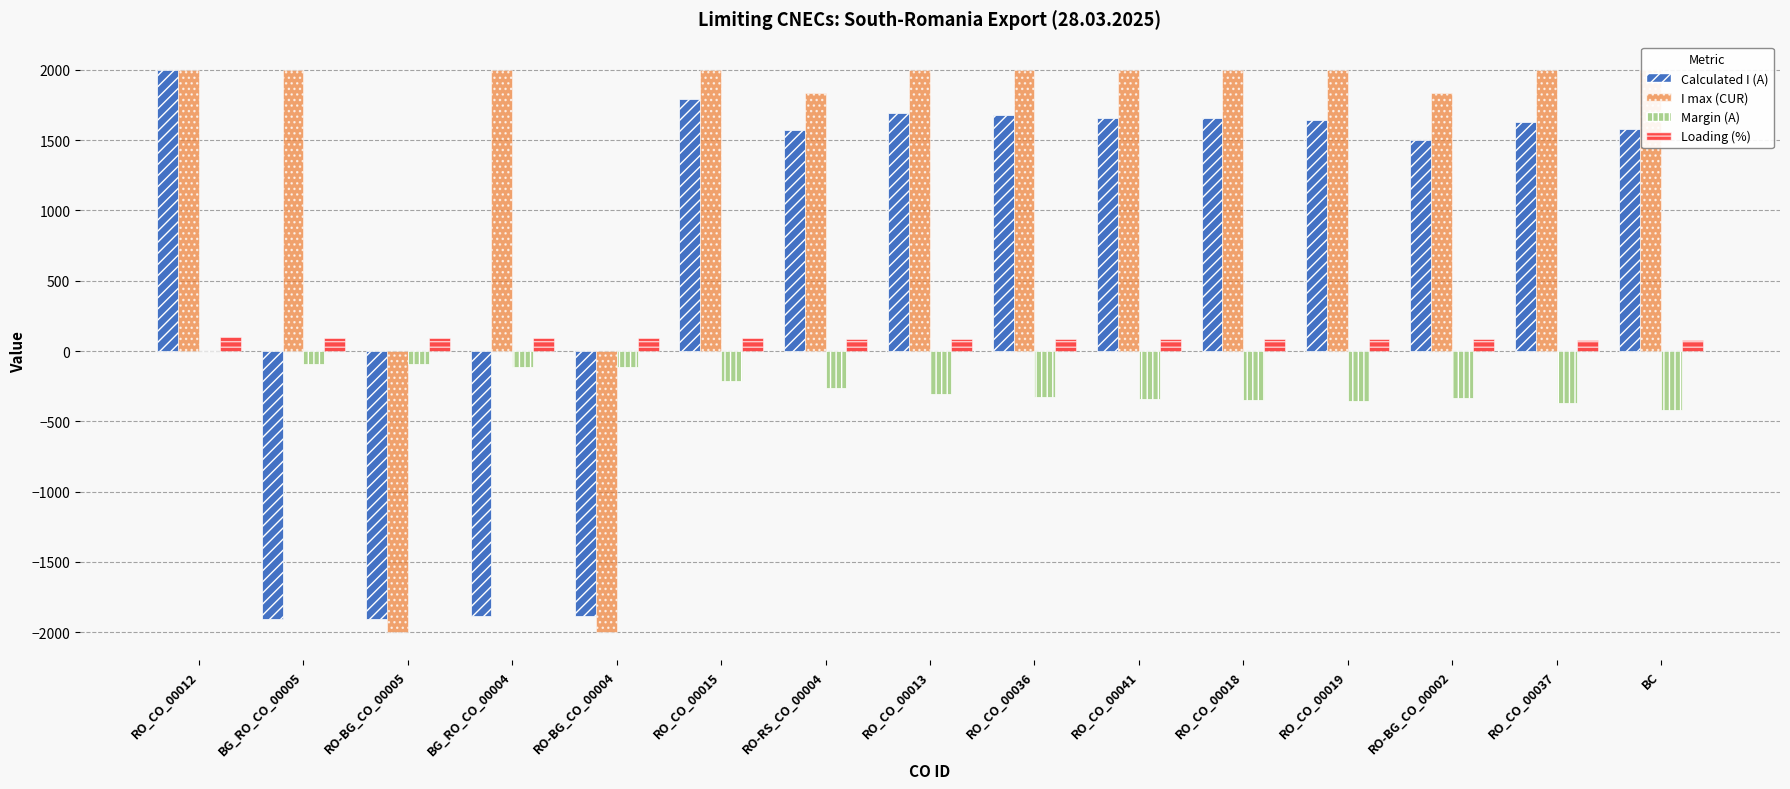

Rank the series by their average value, from lowest to highest.

Margin (A), Loading (%), Calculated I (A), I max (CUR)